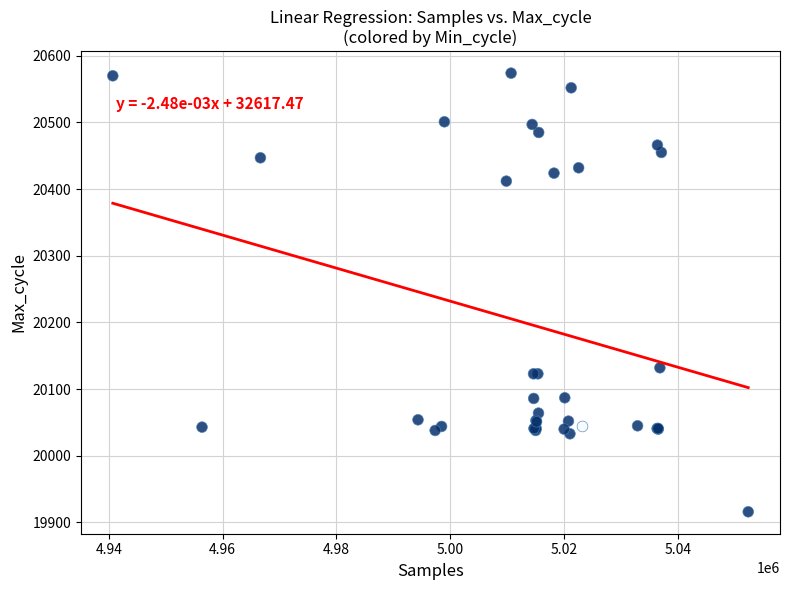

What Y value in the scatter plot is closest to 20245?

20132